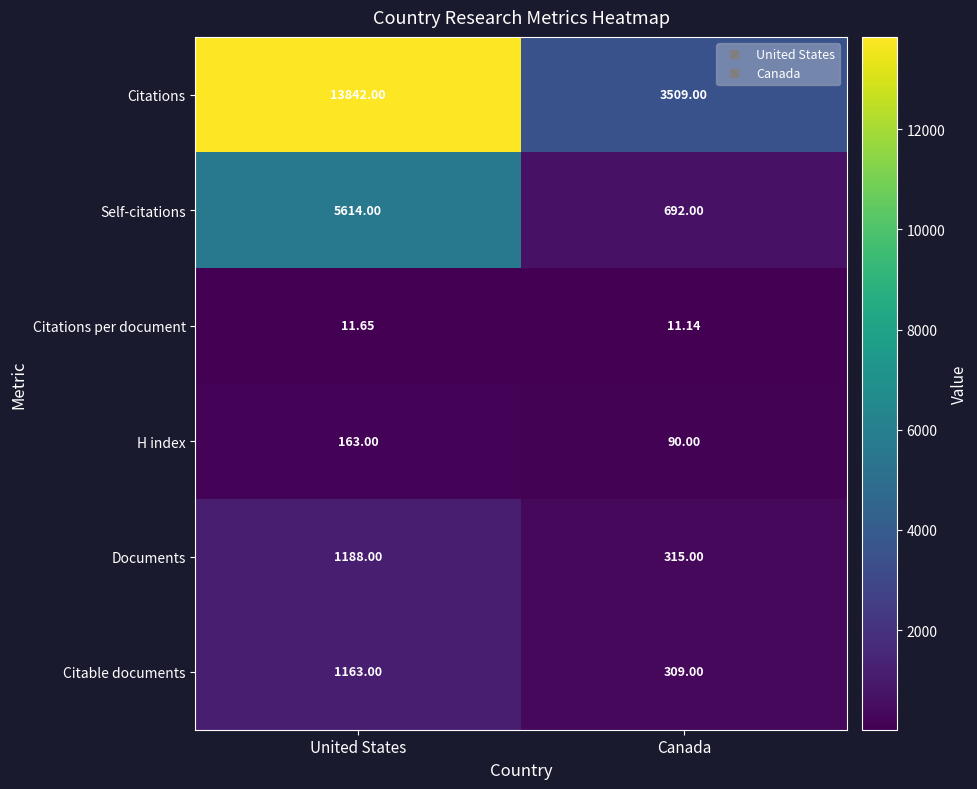

Which series changed the most between United States and Canada?

Citations